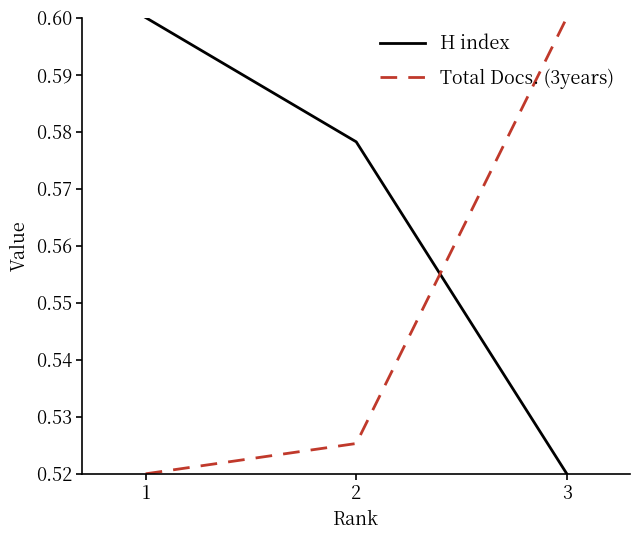

How many lines are shown in the chart?

2